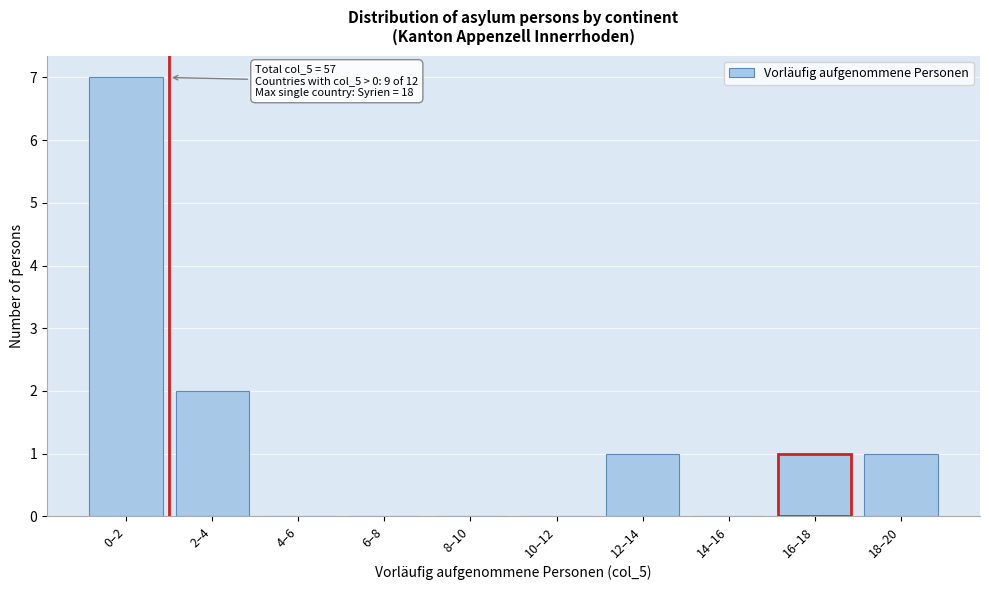

Reading left to right, what are all the values shown in this chart?

0–2=7	2–4=2	4–6=0	6–8=0	8–10=0	10–12=0	12–14=1	14–16=0	16–18=1	18–20=1